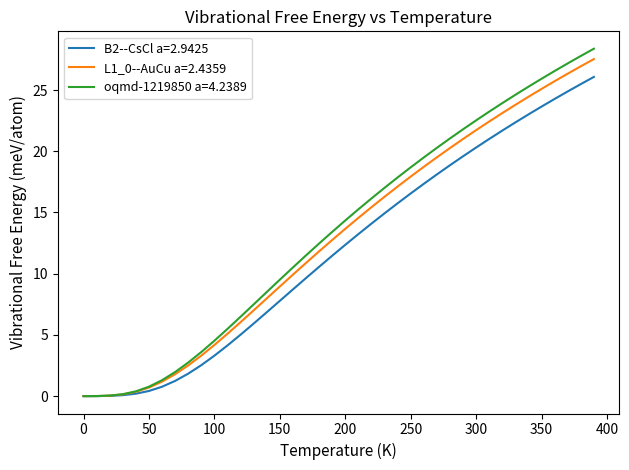

What is the maximum value shown in the chart?

28.4